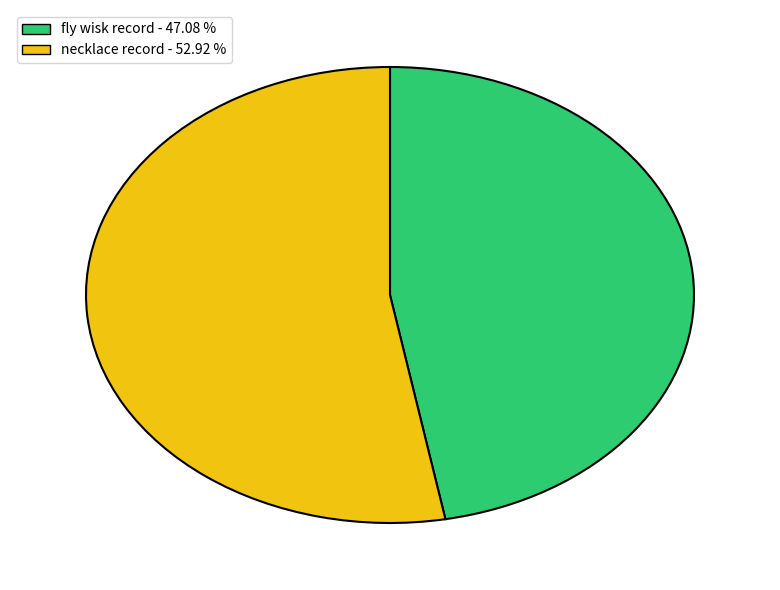

What is the ratio of the value at necklace record - 52.92 % to the value at fly wisk record - 47.08 %?

1.1